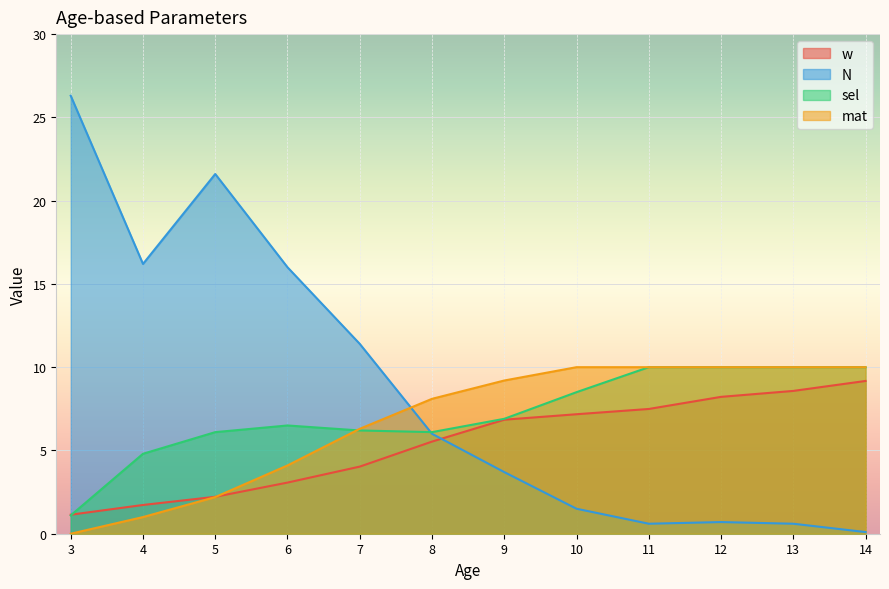

What is the average value of the N series?

8.7